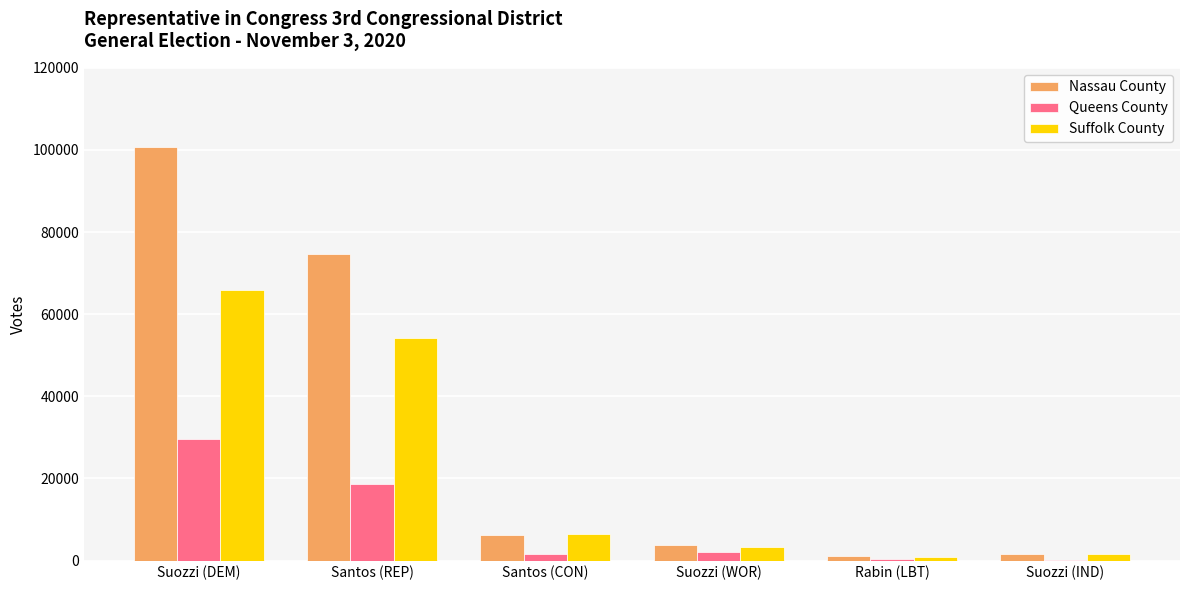

What value does the Suffolk County series have at Suozzi (DEM)?

65781